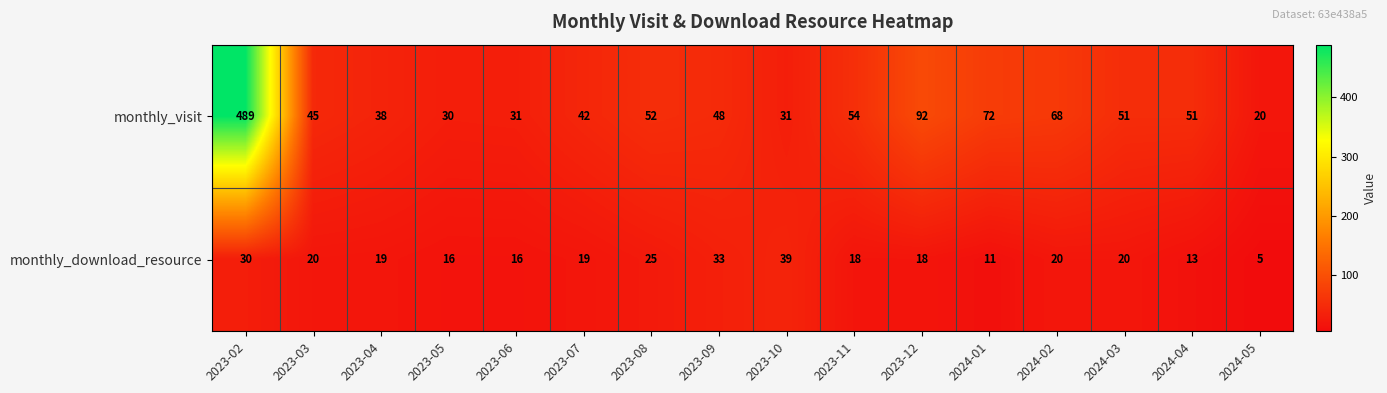

What is the approximate value of monthly_visit at 2024-02, to the nearest 50?

50